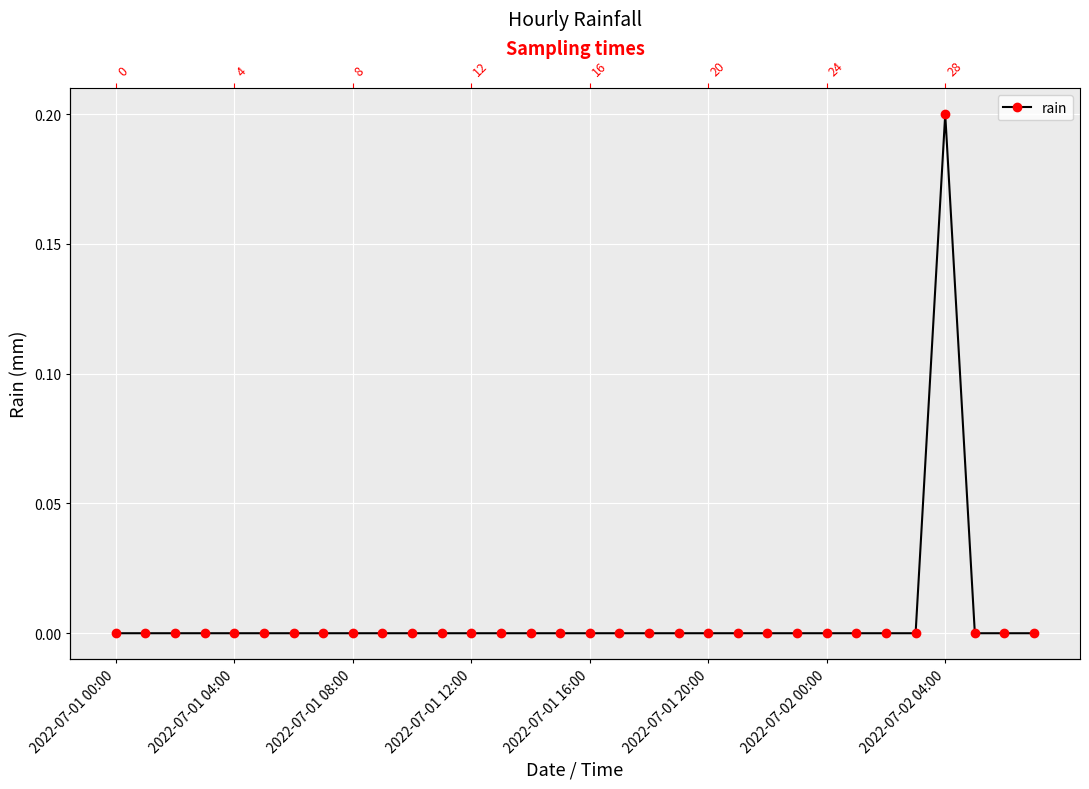

How many lines are shown in the chart?

1